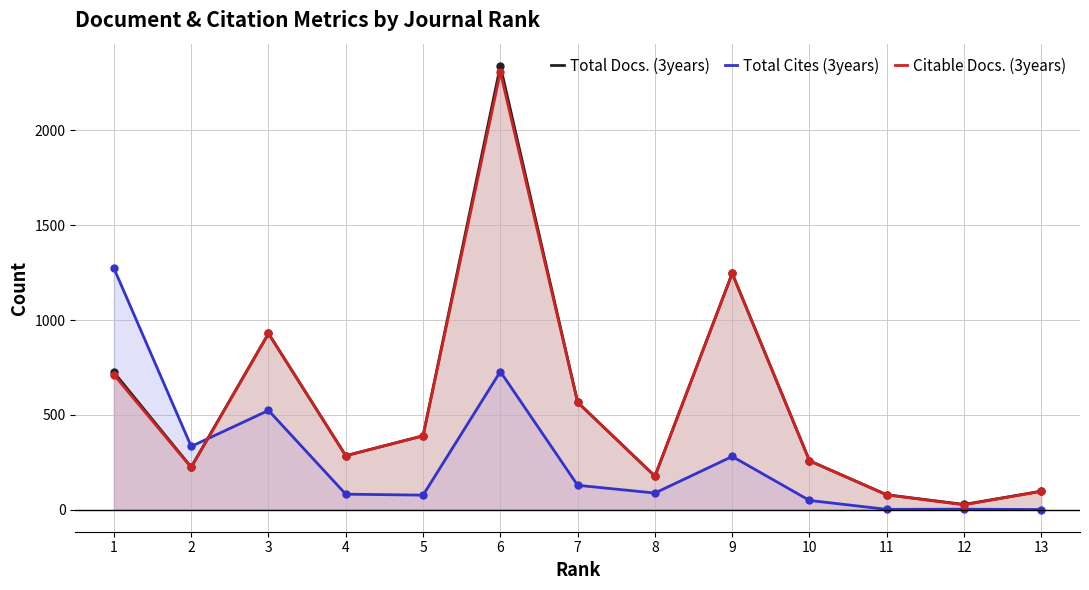

At how many categories does at least one series exceed 1959?

1